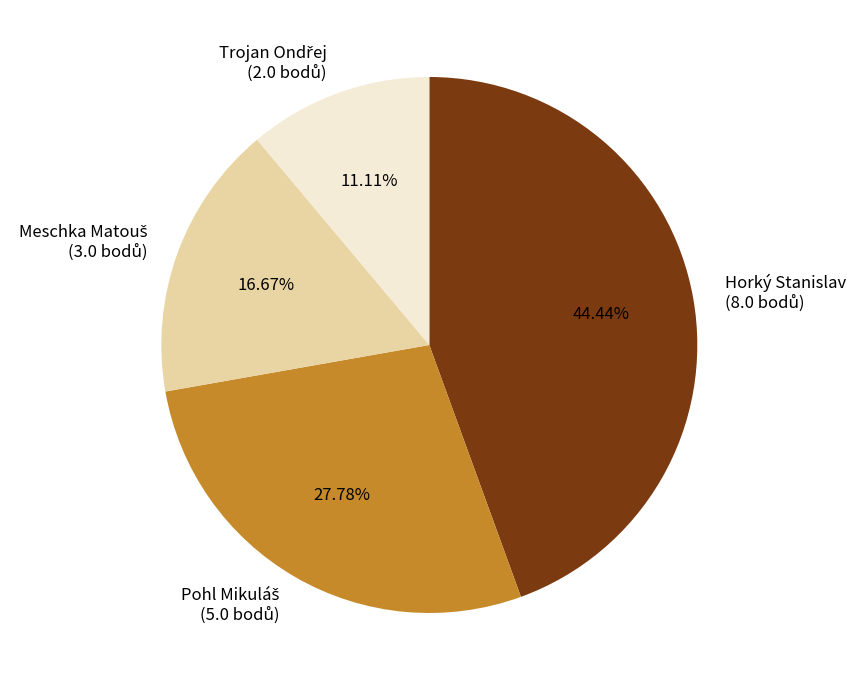

Is there any slice that represents more than half of the pie?

No